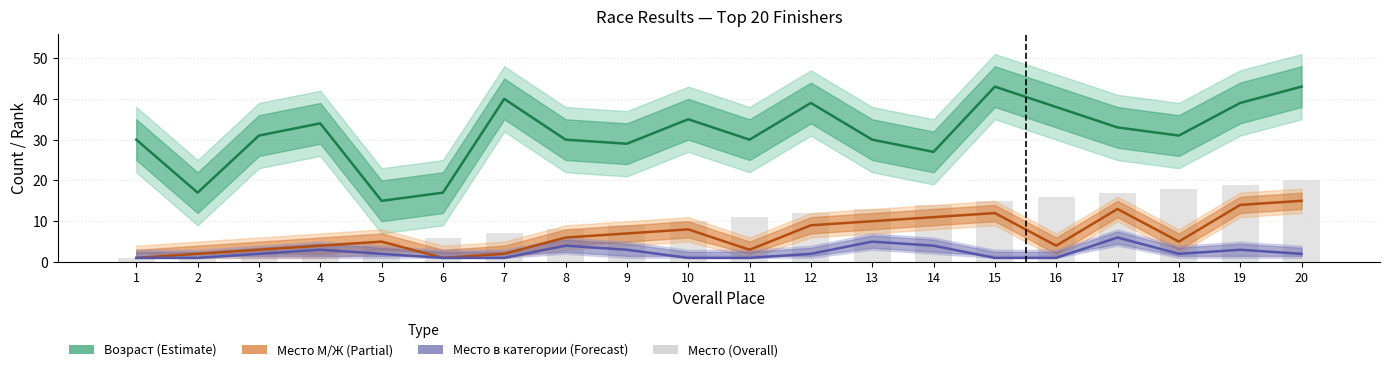

Reading left to right, list all the values displayed in this chart.

Возраст: 1=30	2=17	3=31	4=34	5=15	6=17	7=40	8=30	9=29	10=35	11=30	12=39	13=30	14=27	15=43	16=38	17=33	18=31	19=39	20=43
Место М/Ж: 1=1	2=2	3=3	4=4	5=5	6=1	7=2	8=6	9=7	10=8	11=3	12=9	13=10	14=11	15=12	16=4	17=13	18=5	19=14	20=15
Место в категории: 1=1	2=1	3=2	4=3	5=2	6=1	7=1	8=4	9=3	10=1	11=1	12=2	13=5	14=4	15=1	16=1	17=6	18=2	19=3	20=2
Место: 1=1	2=2	3=3	4=4	5=5	6=6	7=7	8=8	9=9	10=10	11=11	12=12	13=13	14=14	15=15	16=16	17=17	18=18	19=19	20=20